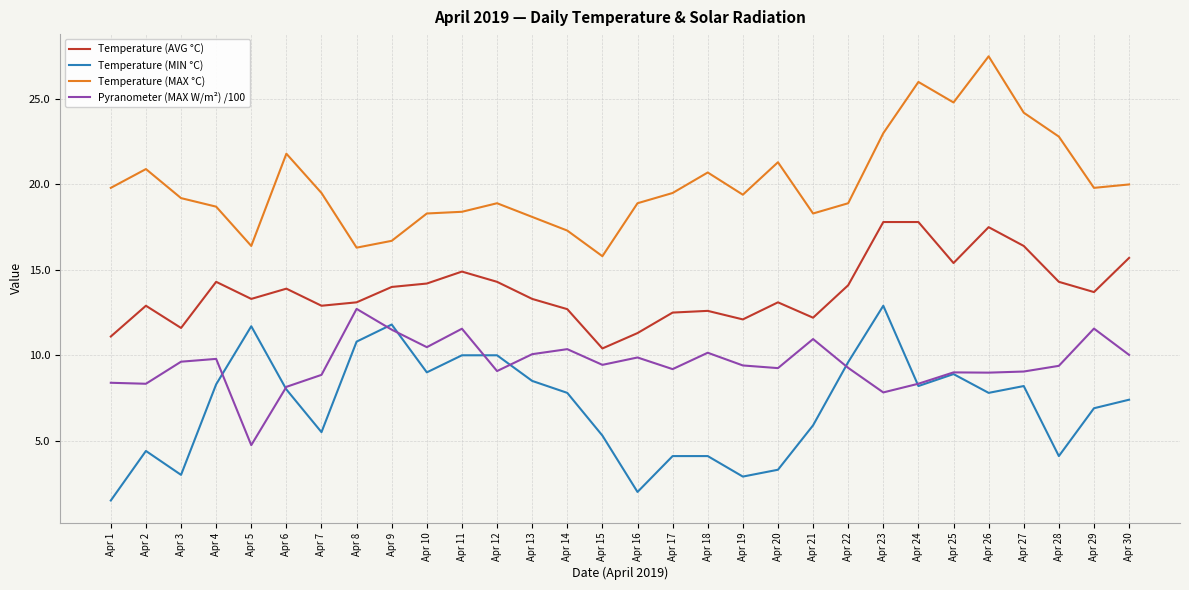

What is the sum of all Temperature (MIN °C) values?

211.9